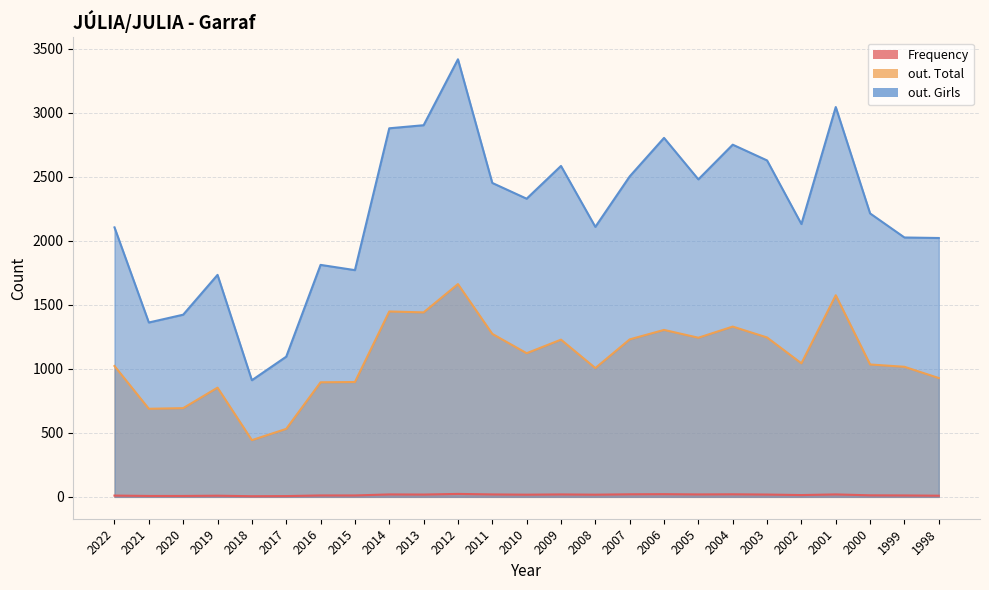

True or false: out. Total and out. Girls cross at least once.

False